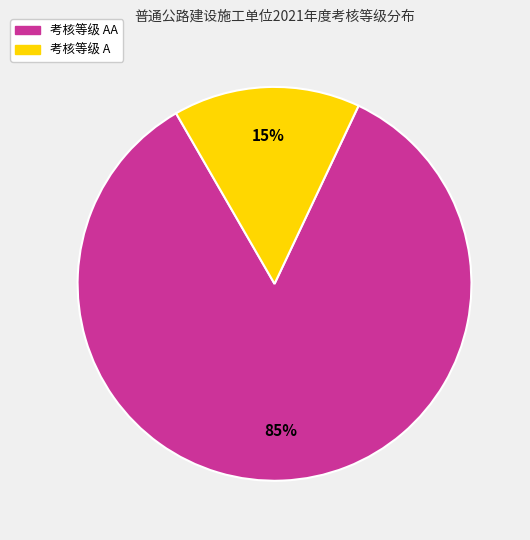

Is there a majority slice in this chart?

Yes